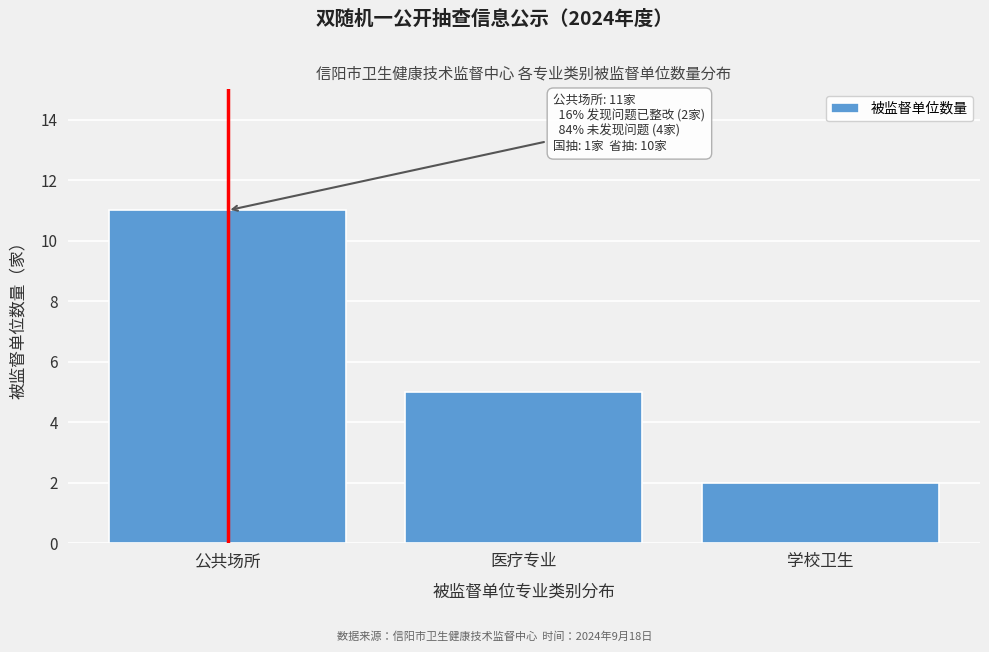

Reading left to right, what are all the values shown in this chart?

公共场所=11	医疗专业=5	学校卫生=2